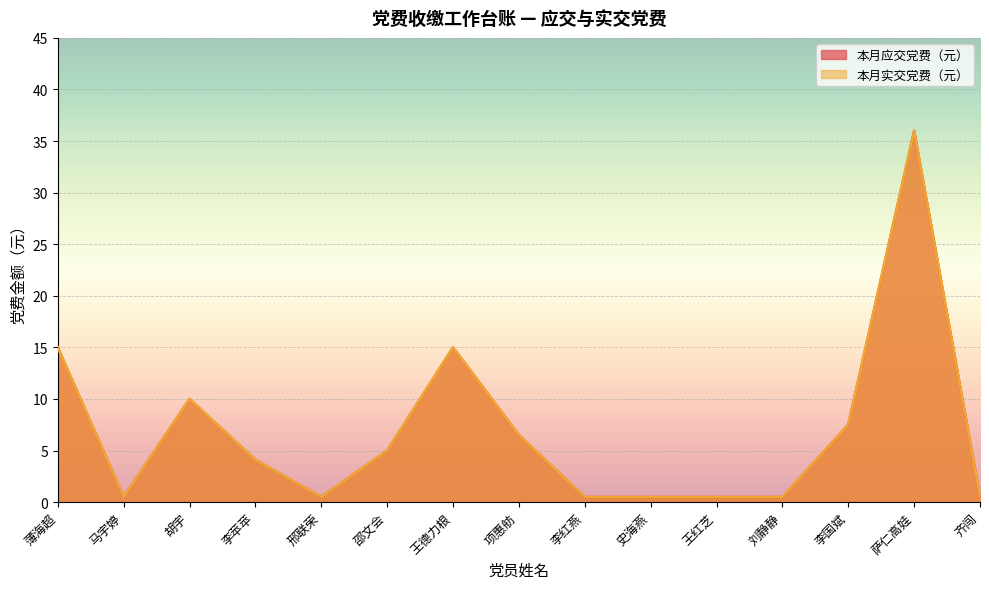

At which label does 本月应交党费（元） first exceed 4?

薄海超